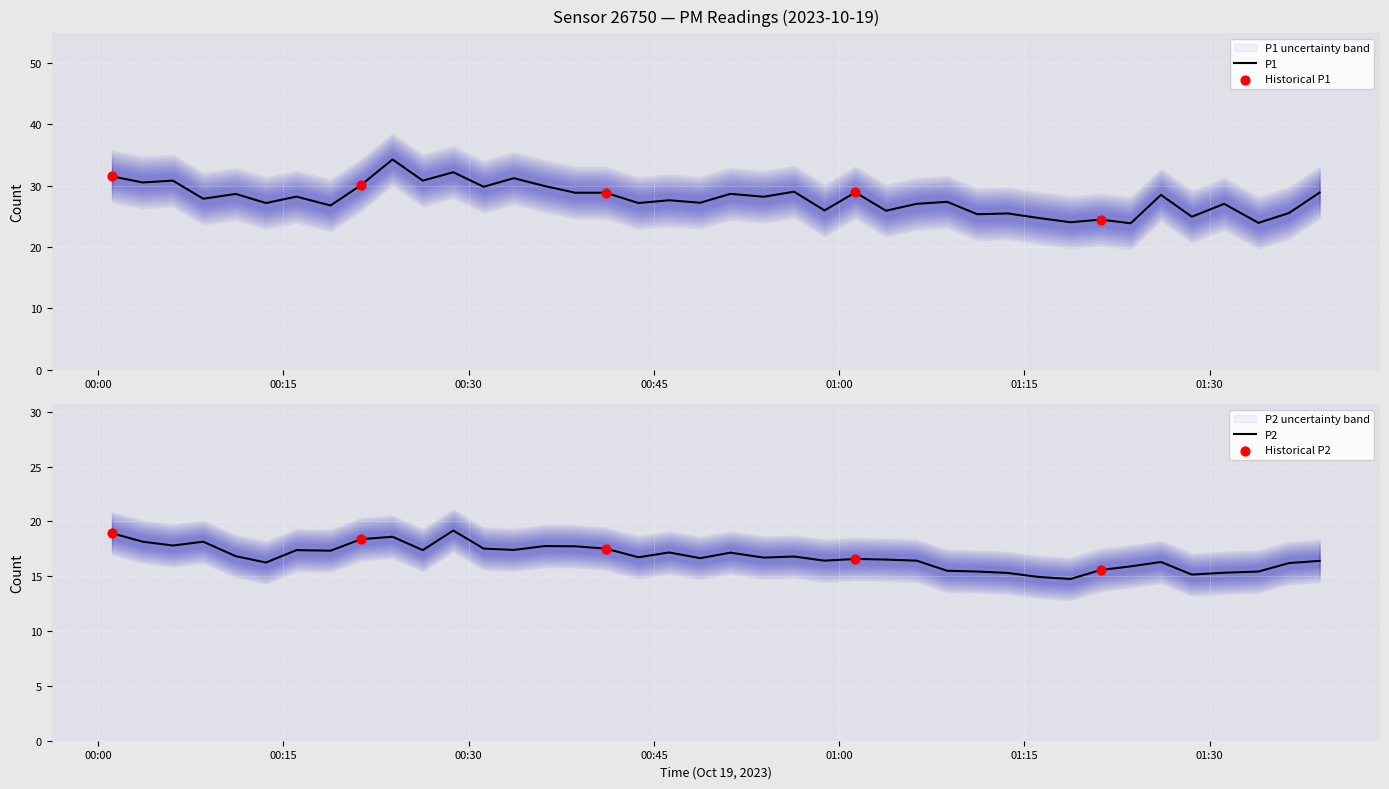

At how many categories does at least one series exceed 20?

40